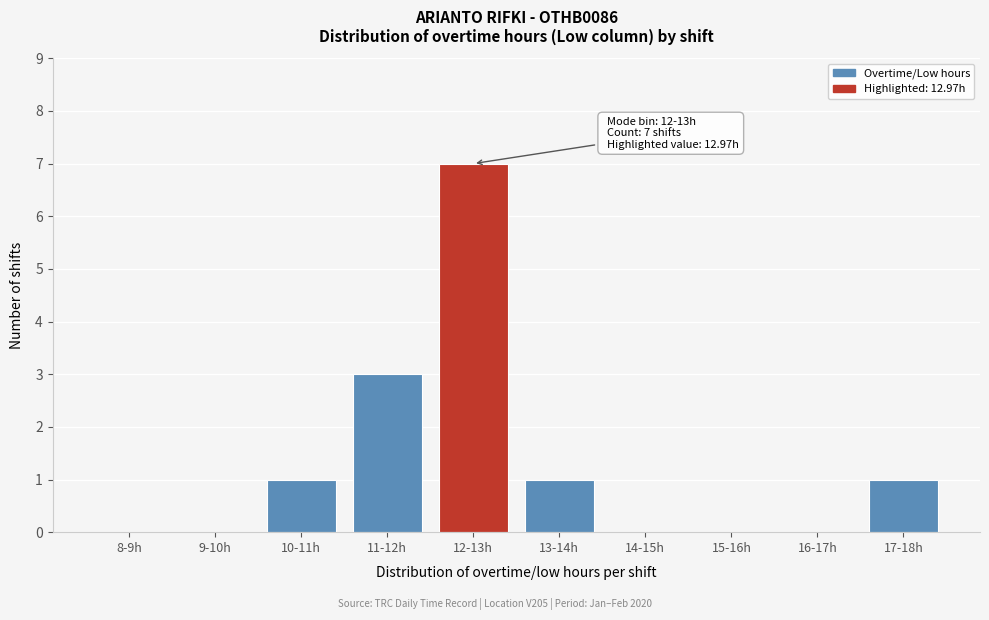

Reading left to right, extract all data points from this chart.

8-9h=0	9-10h=0	10-11h=1	11-12h=3	12-13h=7	13-14h=1	14-15h=0	15-16h=0	16-17h=0	17-18h=1